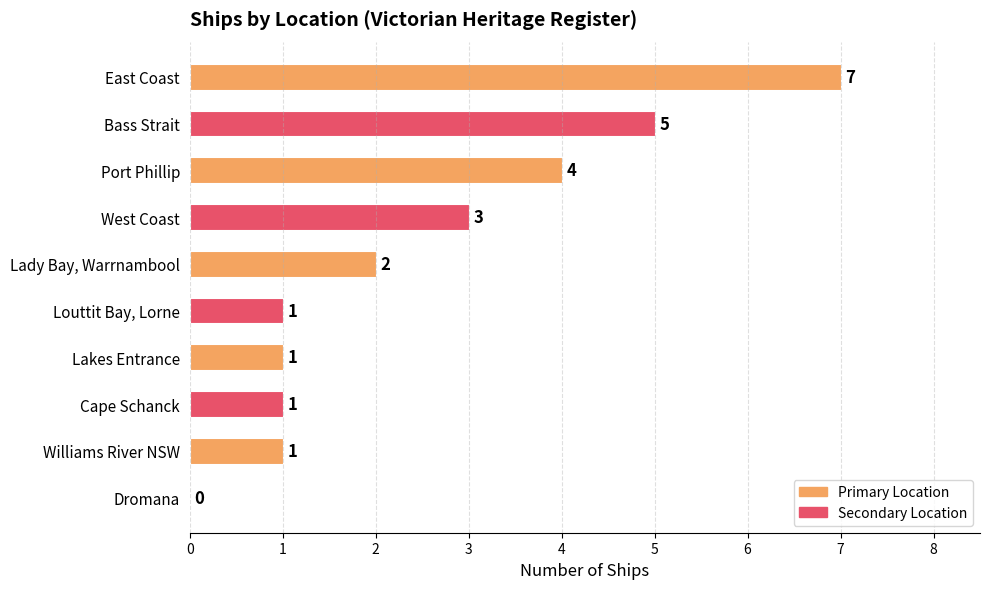

The value at Lakes Entrance is 0. True or false?

False